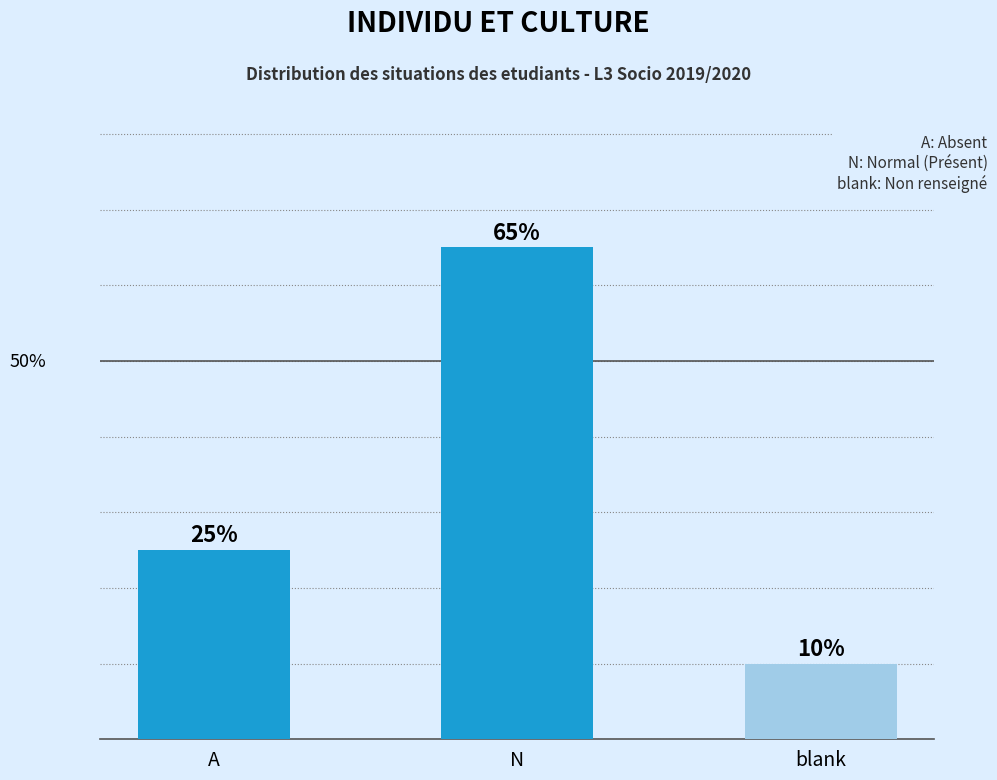

Between A and N, which is larger?

N